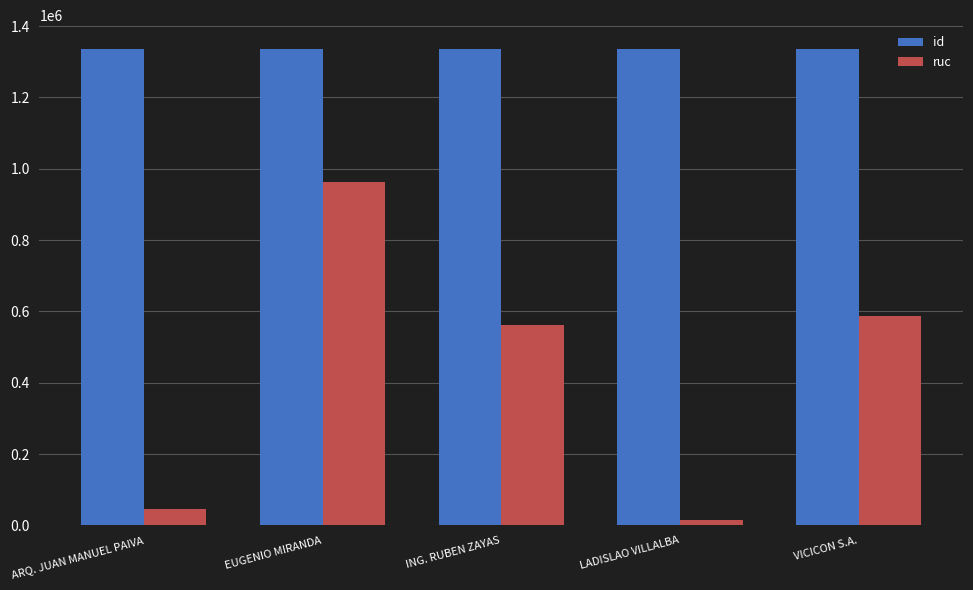

Is it true that ruc equals 879144 at ING. RUBEN ZAYAS?

False